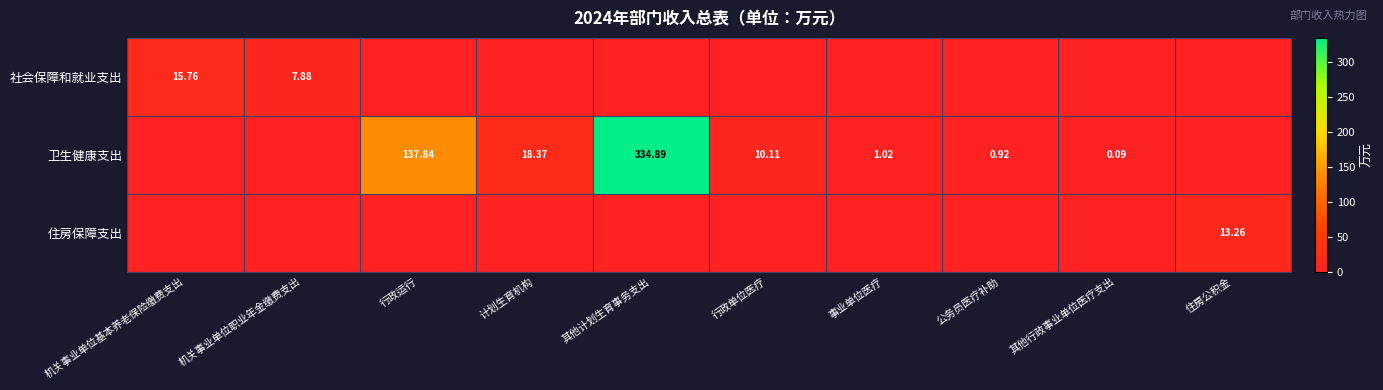

What is the difference between the second highest and minimum values in the 社会保障和就业支出 series?

7.9